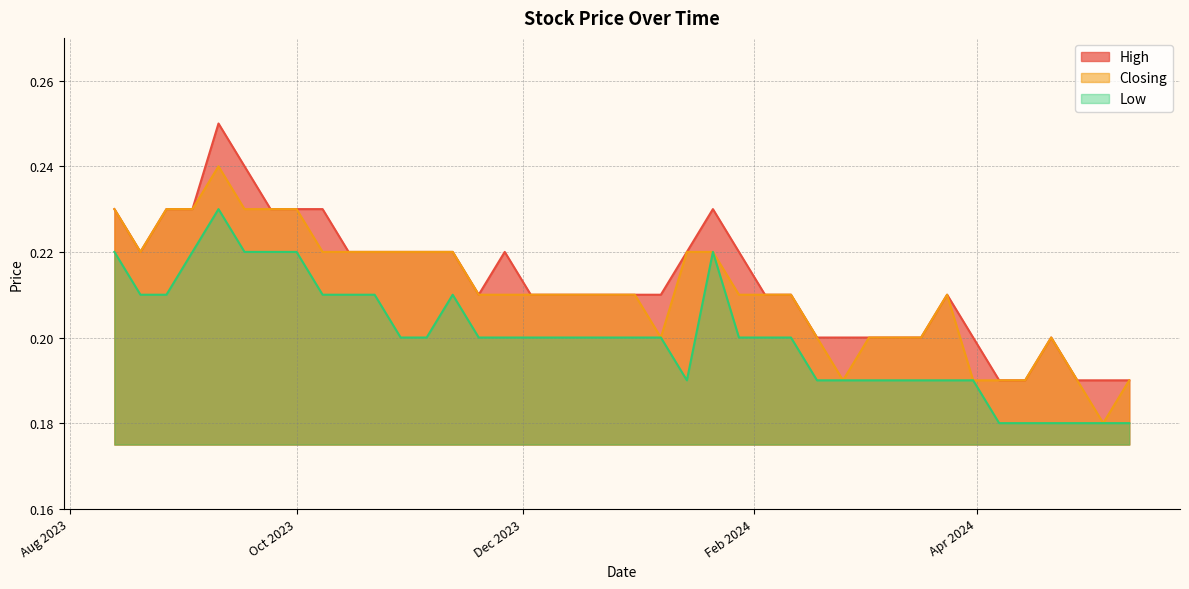

True or false: Closing and High cross at least once.

False